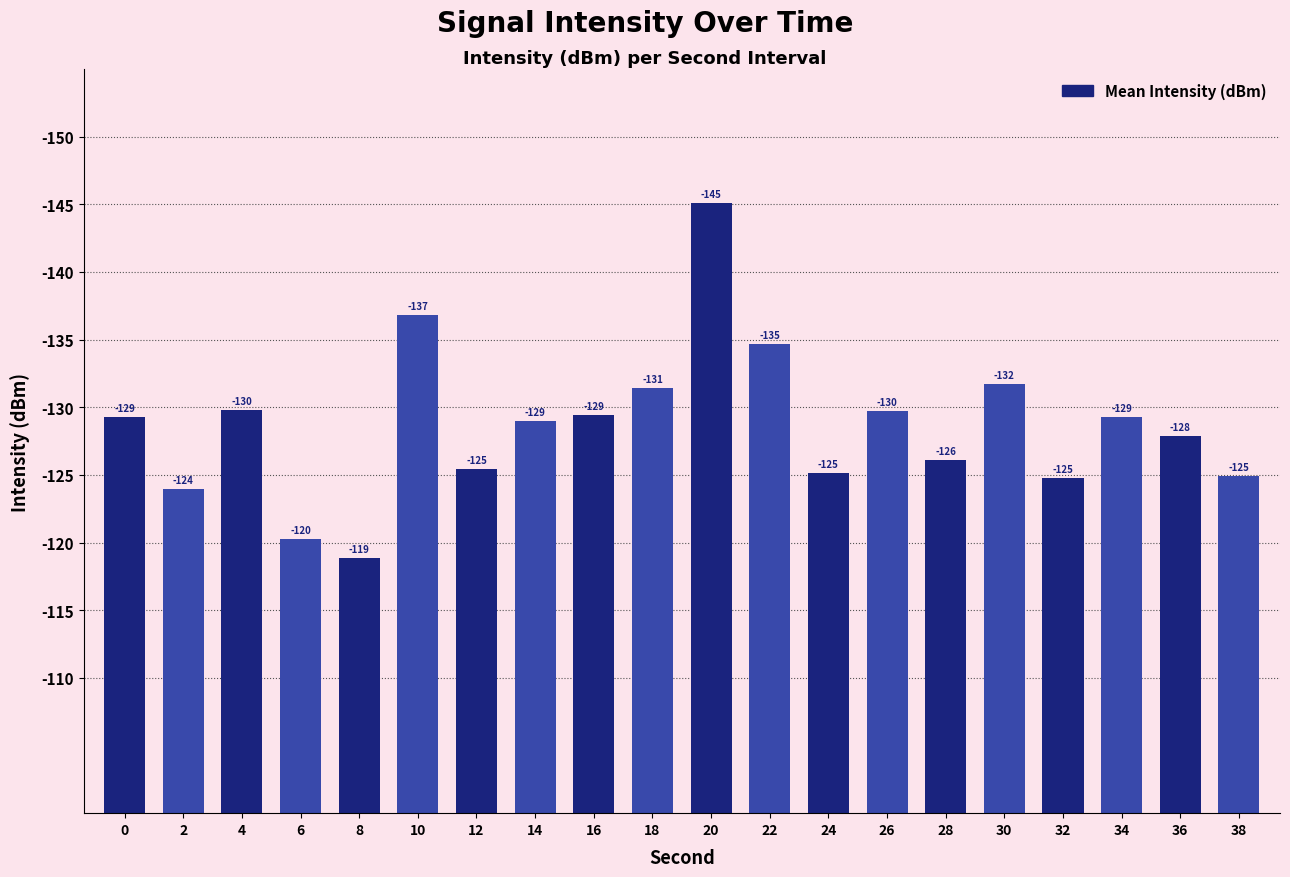

List the labels in order of value, largest first.

20, 10, 22, 30, 18, 4, 26, 16, 0, 34, 14, 36, 28, 12, 24, 38, 32, 2, 6, 8